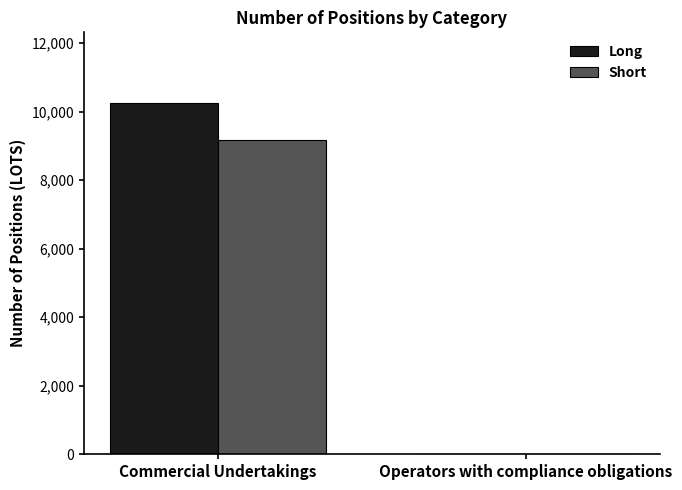

How many groups of bars are there?

2